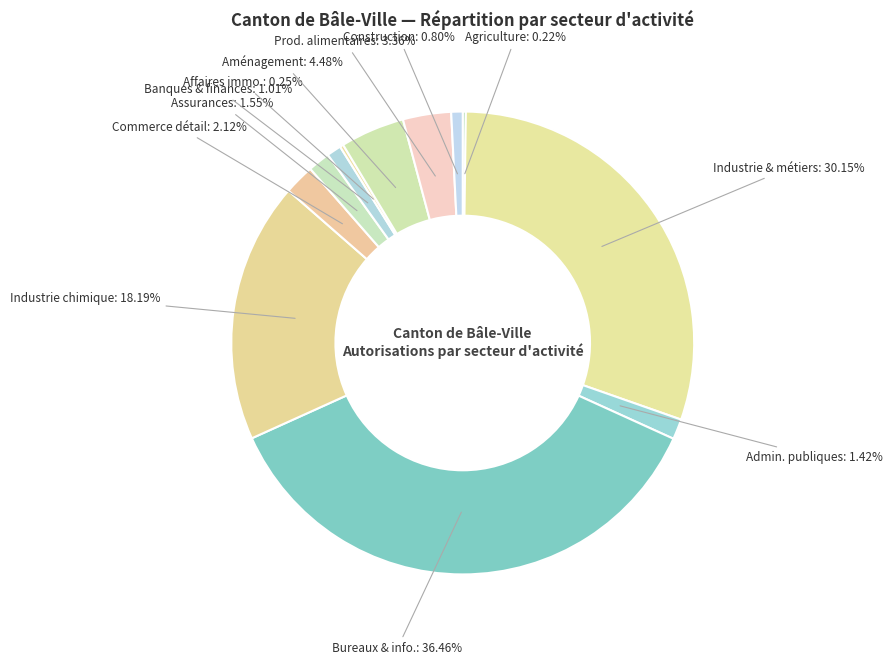

What is the largest slice in the pie chart?

Bureaux & info.